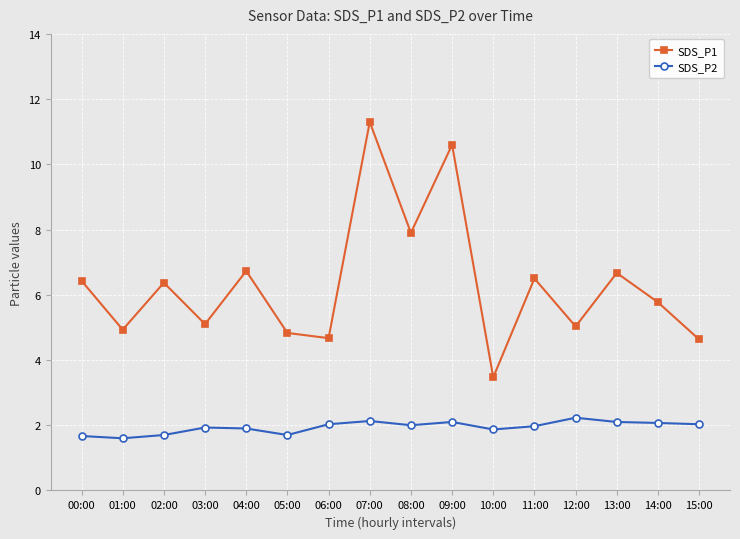

What is the total value across all series at 11:00?

8.5